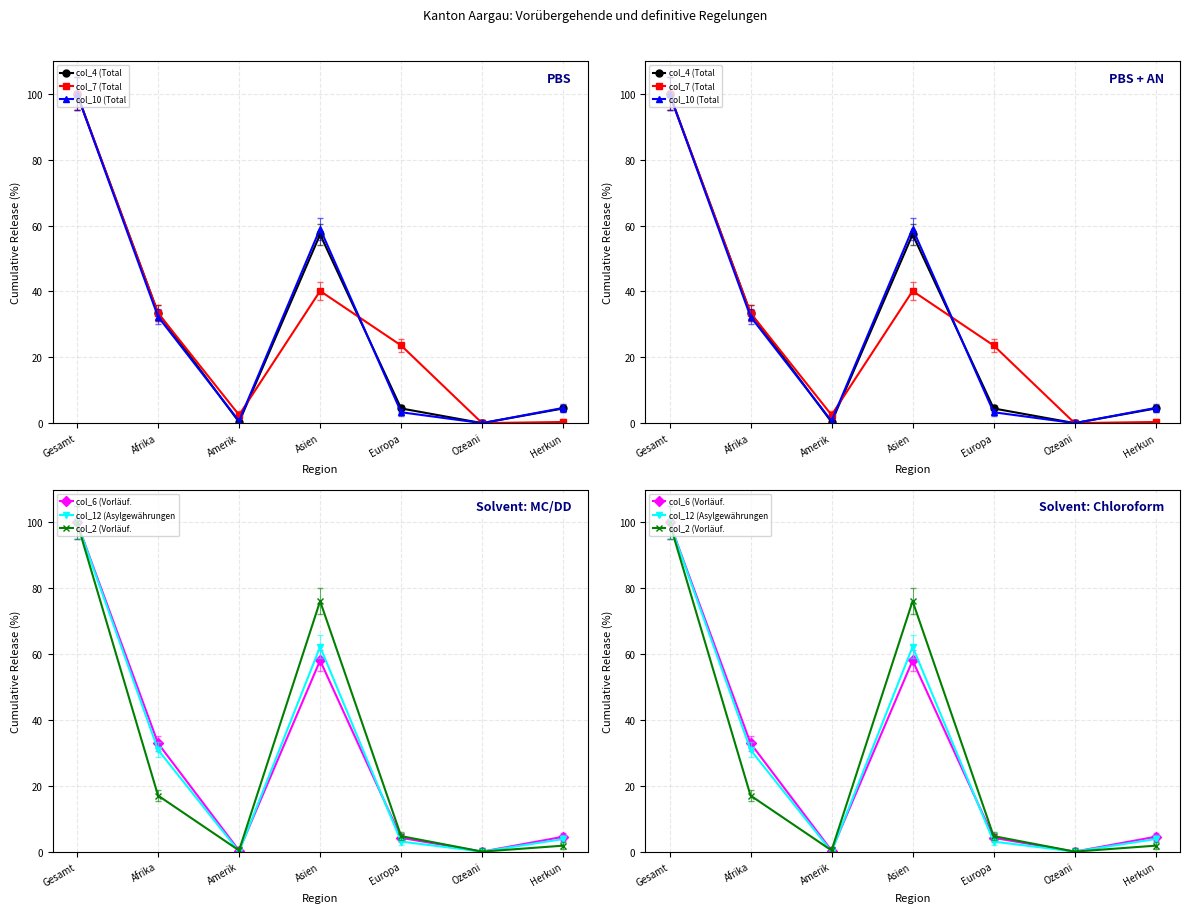

Between Ozeani and Herkun, which is larger?

Herkun